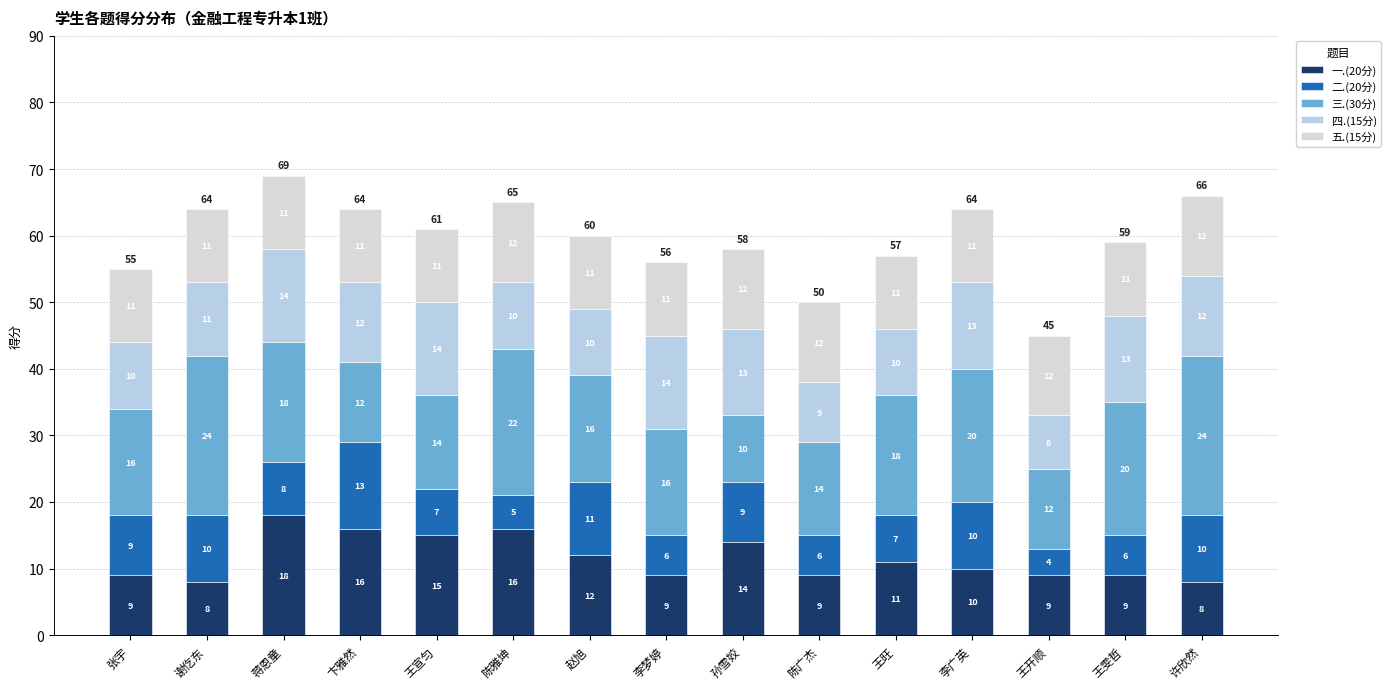

How many data points in 一.(20分) are less than 10?

7